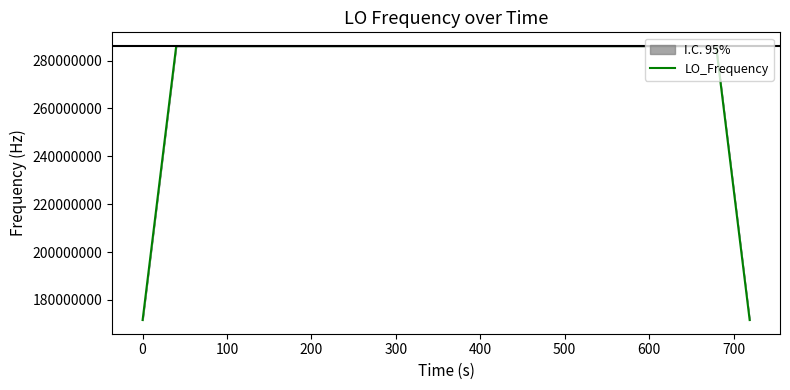

What is the lowest value of the LO_Frequency series?

171628200.1